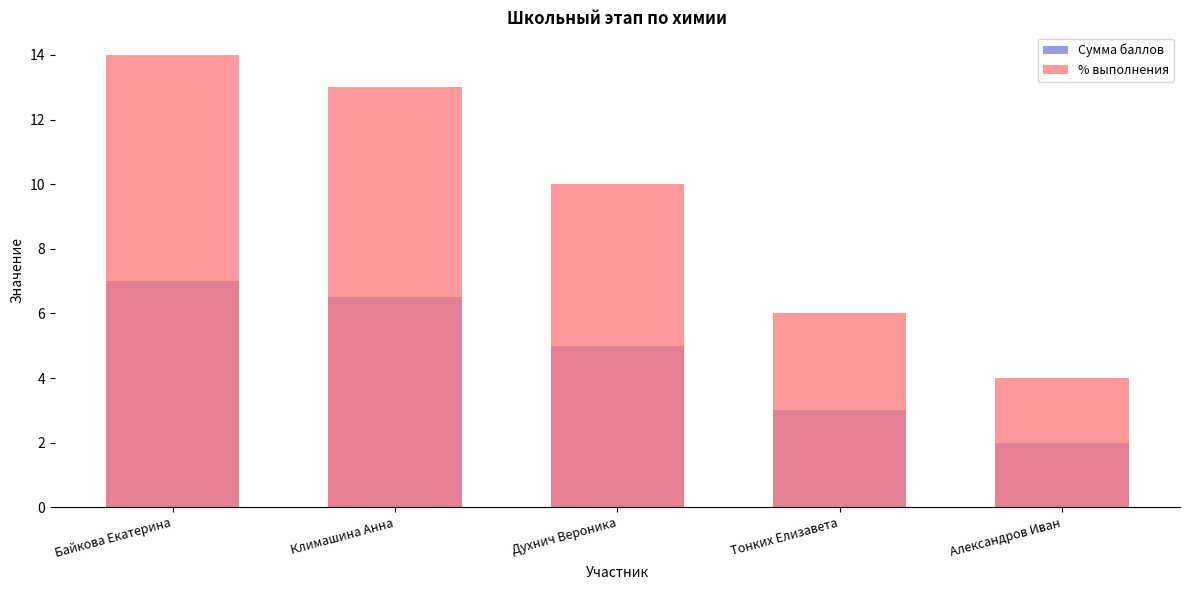

What position from the left is Байкова Екатерина?

1